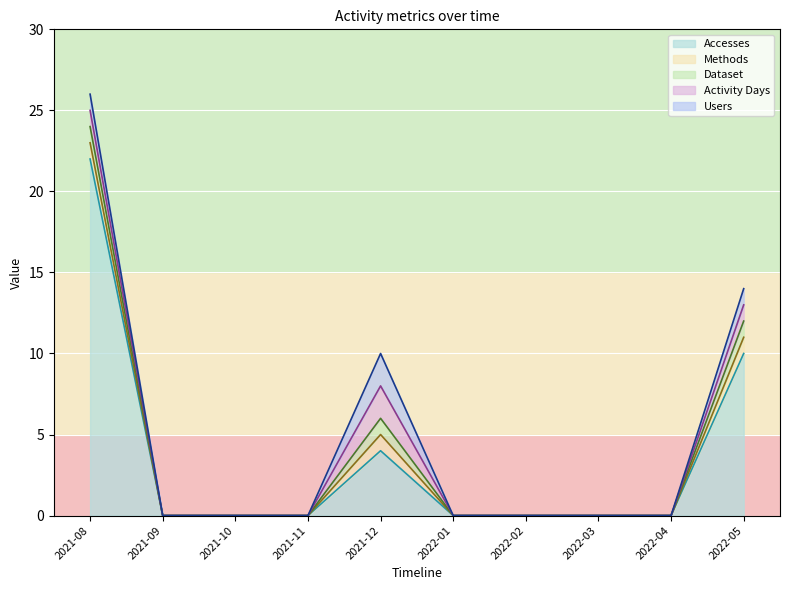

Is the value of Dataset at 2021-10 greater than the value of Activity Days at 2021-09?

No